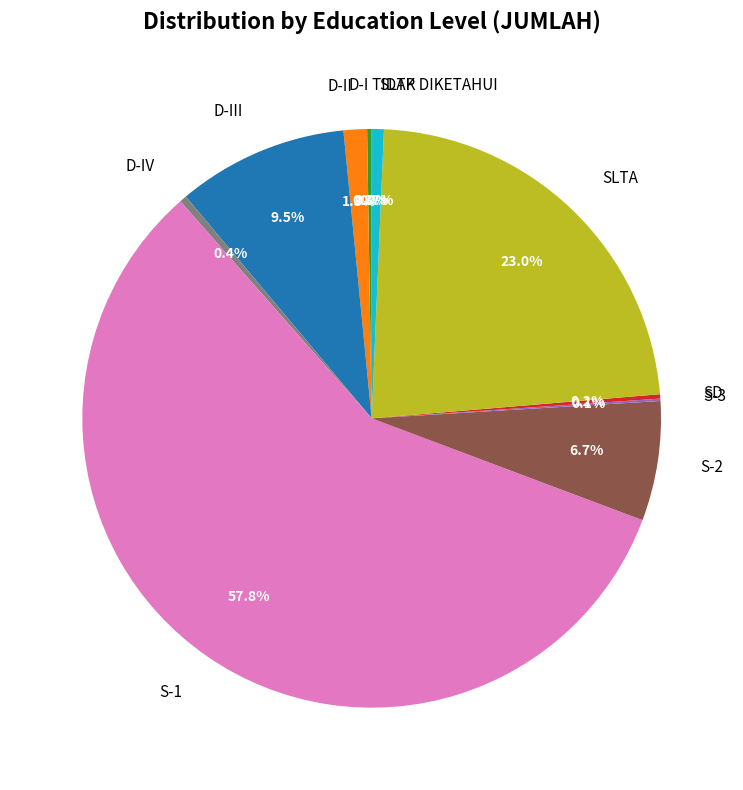

Which category has the biggest portion of the pie?

S-1